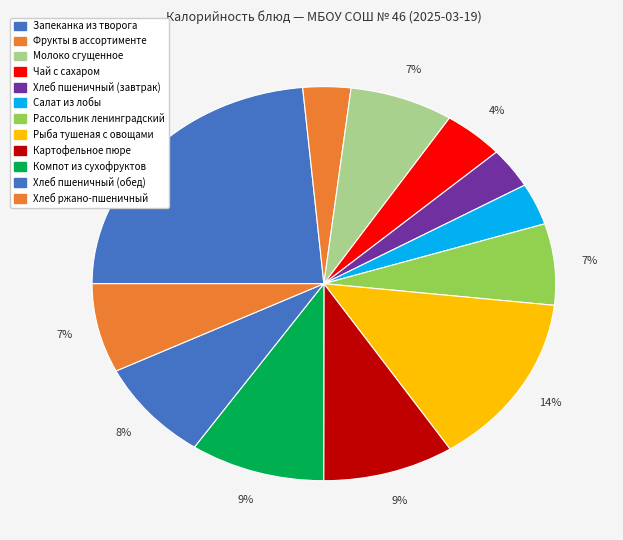

To the nearest percent, what is the difference between the largest and smallest slice percentages?

20%